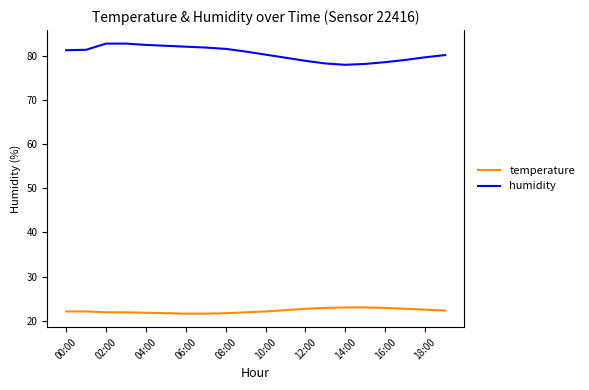

What is the difference between the maximum and minimum values in the humidity series?

4.8